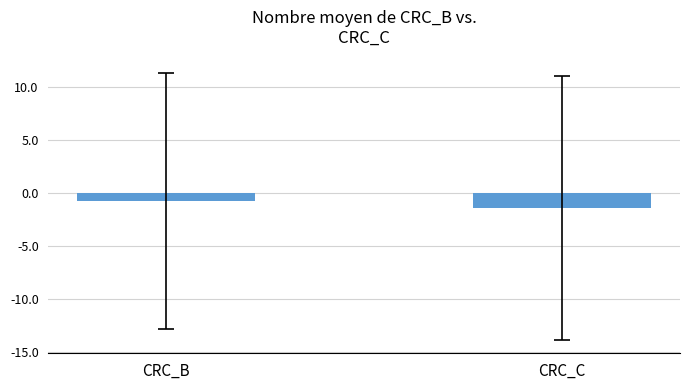

Between CRC_B and CRC_C, which is larger?

CRC_B